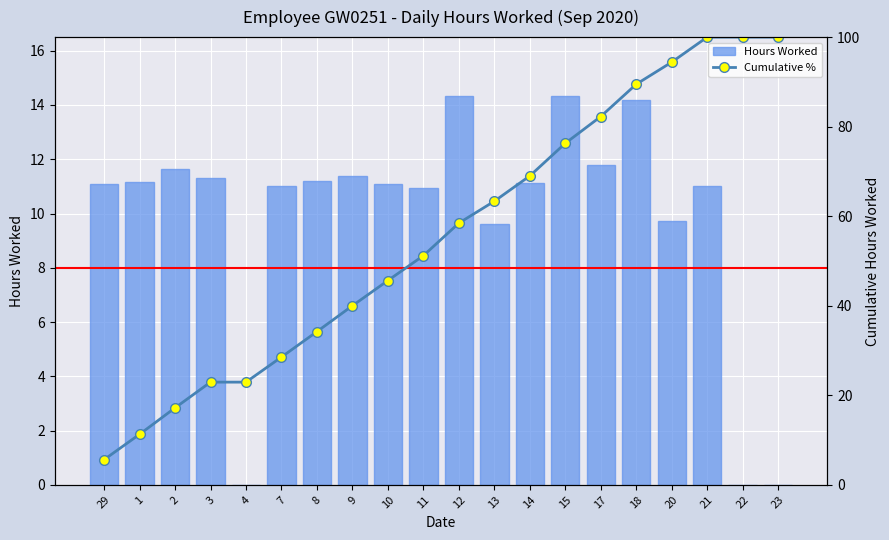

What is the spread (max minus min) of values at 23?

100.0